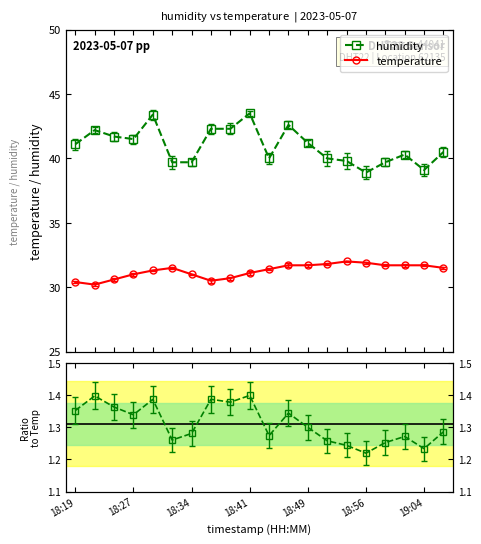

True or false: humidity has more than 1 points higher than both neighbors.

True